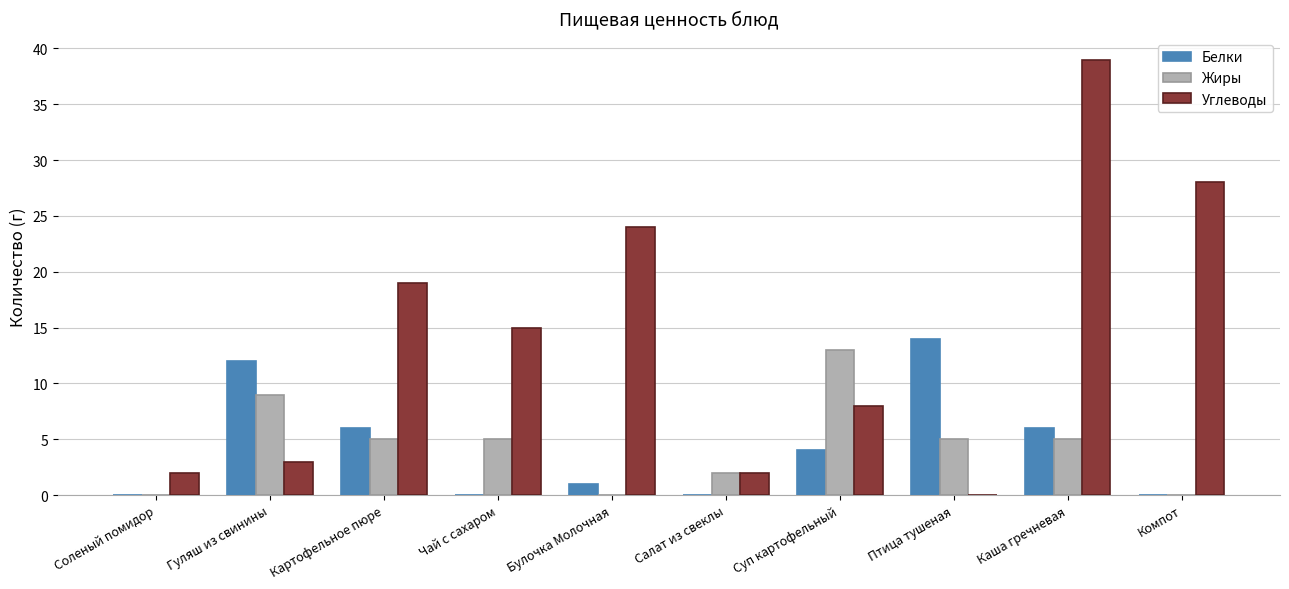

Which series changed the most between Салат из свеклы and Каша гречневая?

Углеводы